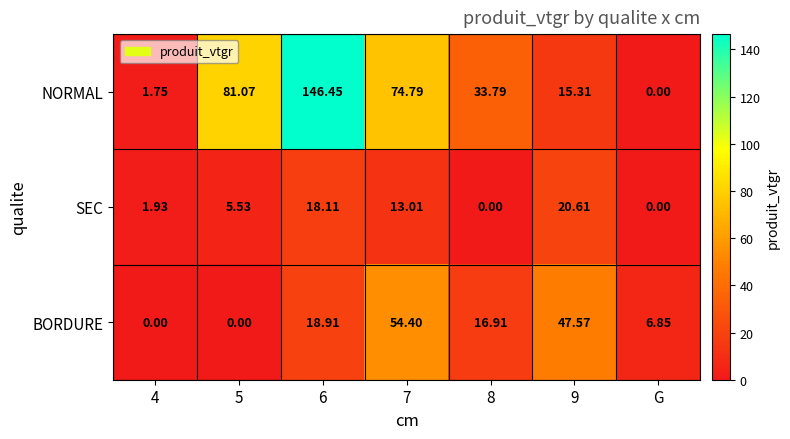

List the series in order of their peak value, highest first.

NORMAL, BORDURE, SEC